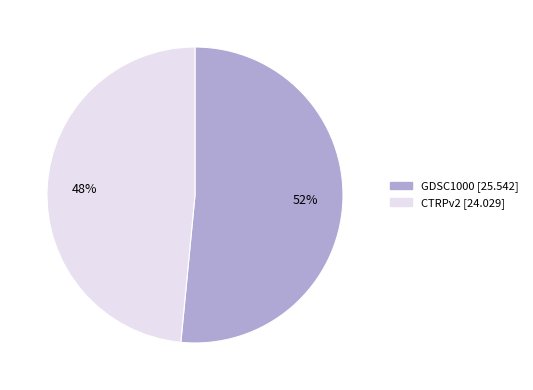

Approximately how many times larger is the value at CTRPv2 compared to GDSC1000?

0.9